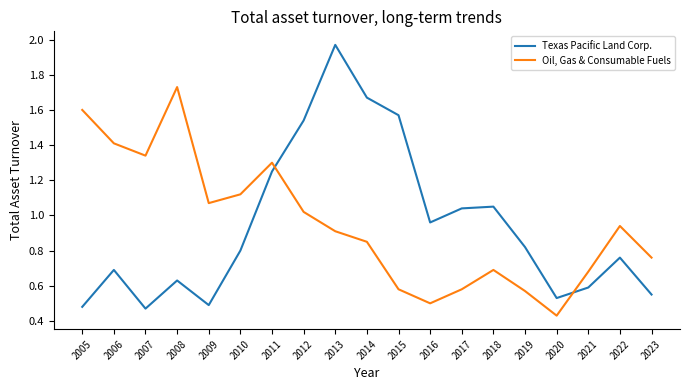

List the series in order of their peak value, lowest first.

Oil, Gas & Consumable Fuels, Texas Pacific Land Corp.